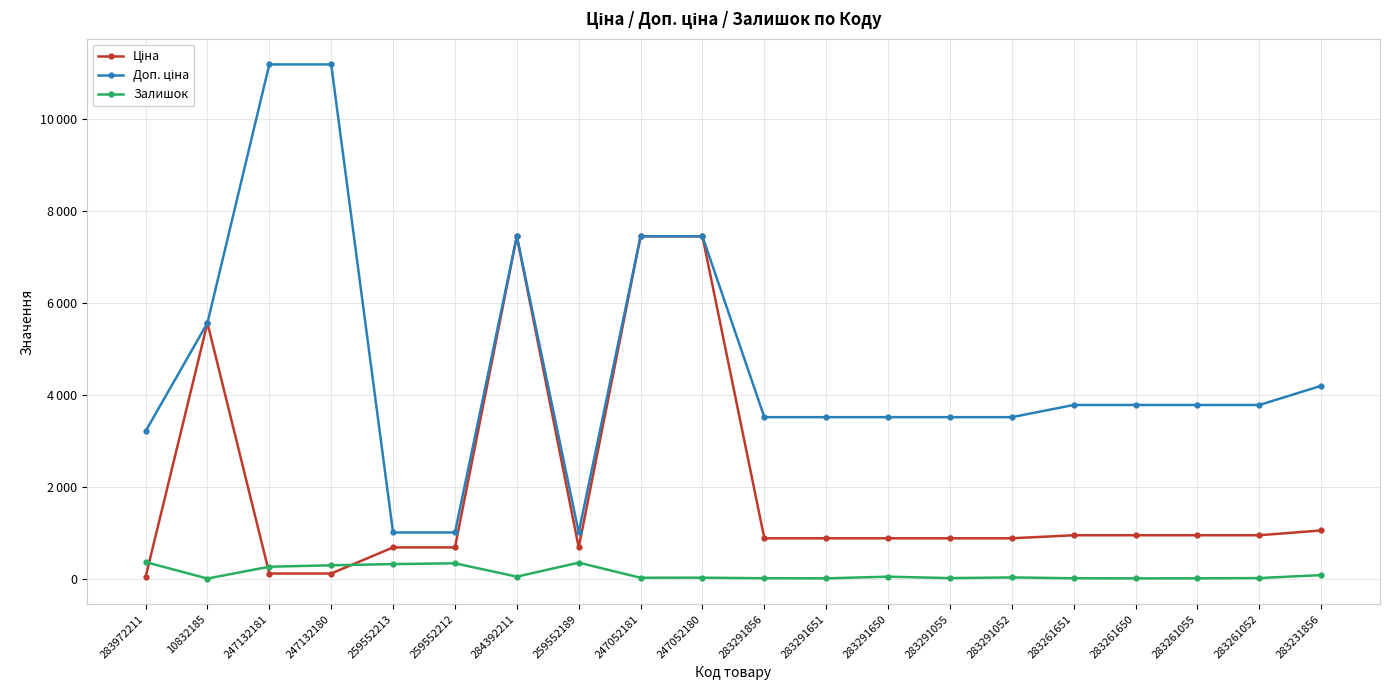

At which category does Залишок reach its first local valley?

10832185